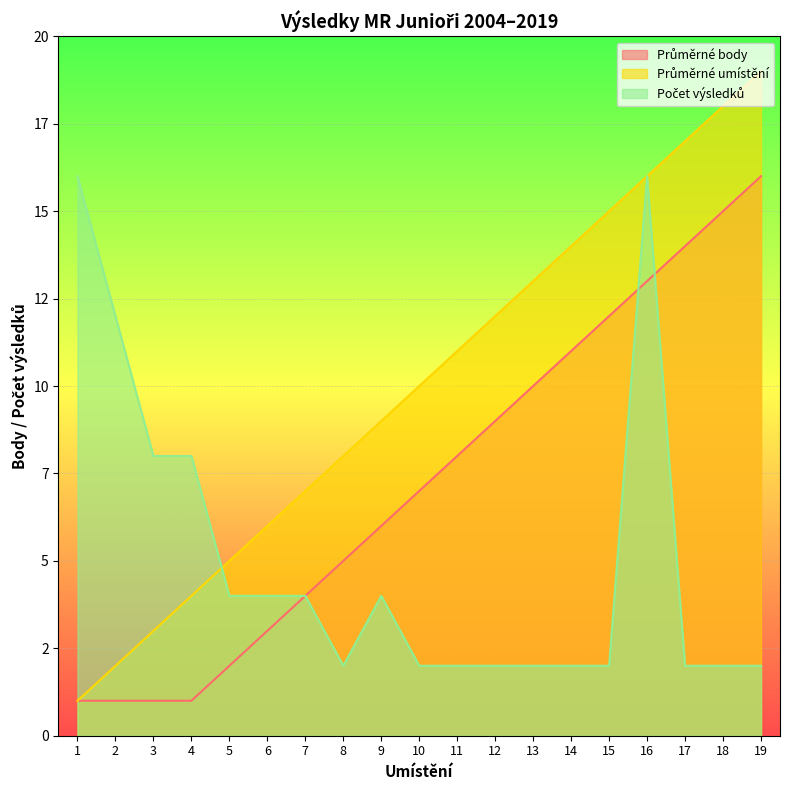

Does the chart display data point markers on the line(s)?

No